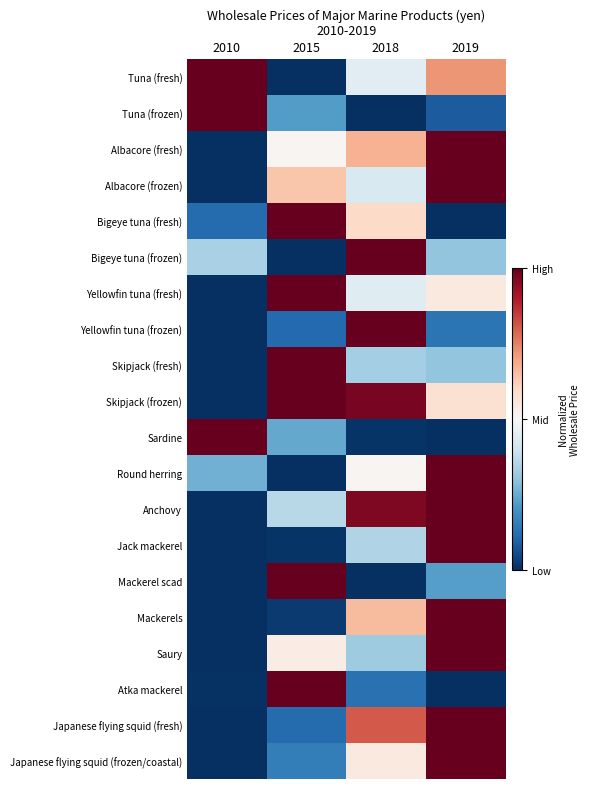

Reading left to right, what are all the values shown in this chart?

Tuna (fresh): 2010=1.0	2015=0.0	2018=0.4	2019=0.7
Tuna (frozen): 2010=1.0	2015=0.2	2018=0.0	2019=0.1
Albacore (fresh): 2010=0.0	2015=0.5	2018=0.7	2019=1.0
Albacore (frozen): 2010=0.0	2015=0.6	2018=0.4	2019=1.0
Bigeye tuna (fresh): 2010=0.1	2015=1.0	2018=0.6	2019=0.0
Bigeye tuna (frozen): 2010=0.3	2015=0.0	2018=1.0	2019=0.3
Yellowfin tuna (fresh): 2010=0.0	2015=1.0	2018=0.4	2019=0.5
Yellowfin tuna (frozen): 2010=0.0	2015=0.1	2018=1.0	2019=0.1
Skipjack (fresh): 2010=0.0	2015=1.0	2018=0.3	2019=0.3
Skipjack (frozen): 2010=0.0	2015=1.0	2018=1.0	2019=0.6
Sardine: 2010=1.0	2015=0.2	2018=0.0	2019=0.0
Round herring: 2010=0.3	2015=0.0	2018=0.5	2019=1.0
Anchovy: 2010=0.0	2015=0.4	2018=1.0	2019=1.0
Jack mackerel: 2010=0.0	2015=0.0	2018=0.4	2019=1.0
Mackerel scad: 2010=0.0	2015=1.0	2018=0.0	2019=0.2
Mackerels: 2010=0.0	2015=0.0	2018=0.7	2019=1.0
Saury: 2010=0.0	2015=0.5	2018=0.3	2019=1.0
Atka mackerel: 2010=0.0	2015=1.0	2018=0.1	2019=0.0
Japanese flying squid (fresh): 2010=0.0	2015=0.1	2018=0.8	2019=1.0
Japanese flying squid (frozen/coastal): 2010=0.0	2015=0.2	2018=0.5	2019=1.0